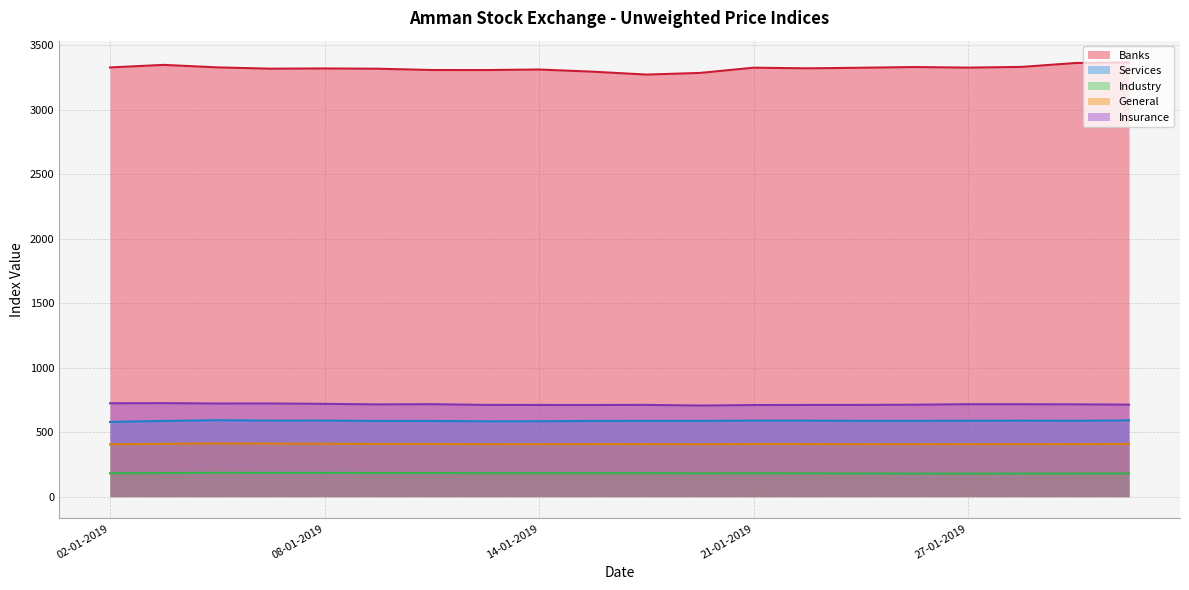

List the series in order of their peak value, lowest first.

Industry, General, Services, Insurance, Banks